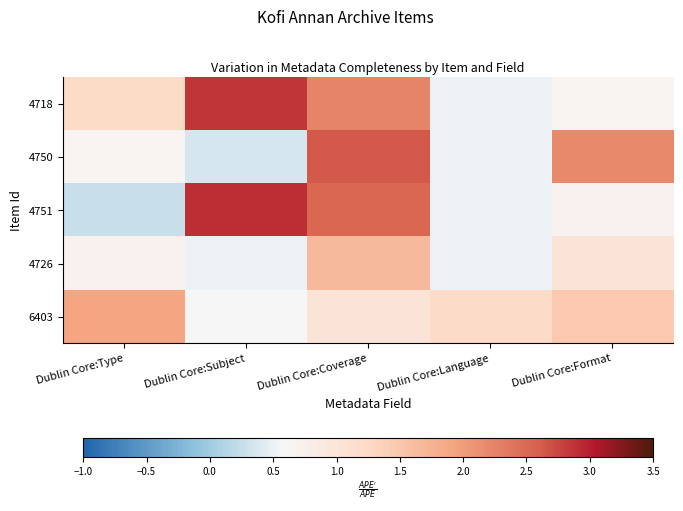

How many distinct data groups are displayed?

5